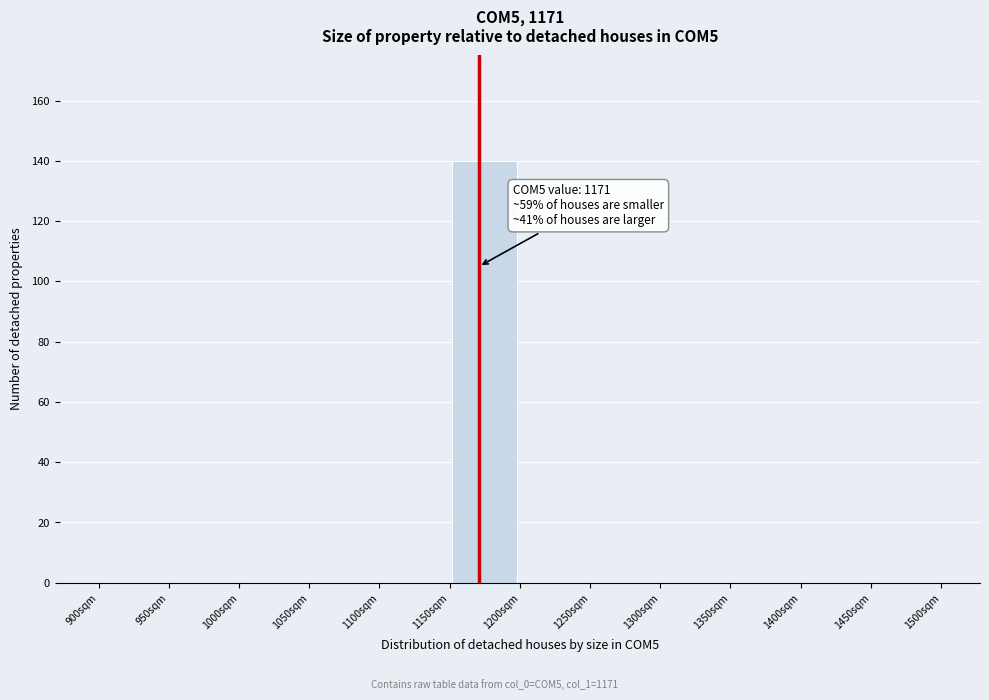

Over which range of the x-axis is the bar tallest?

1150 to 1200